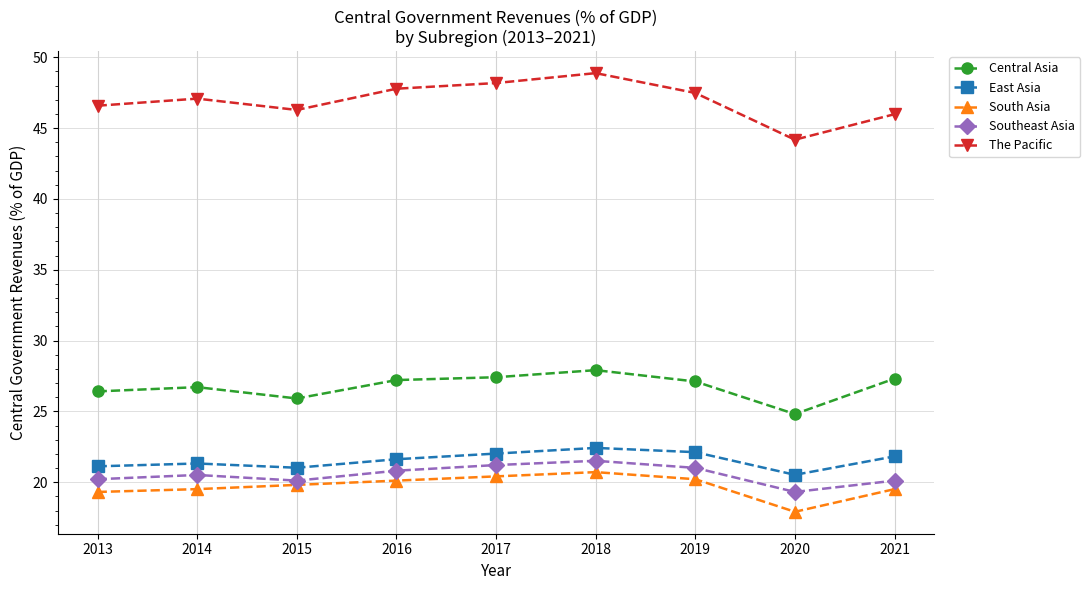

What is the value of the The Pacific point at the 3rd from the left?

46.3